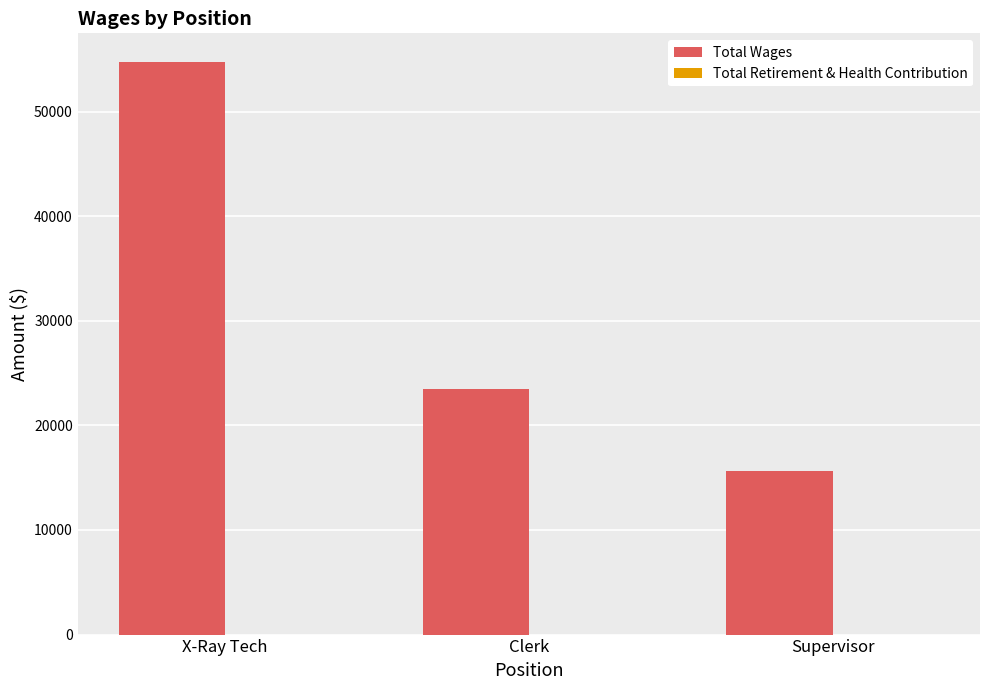

What is the difference between the maximum and minimum values?

39094